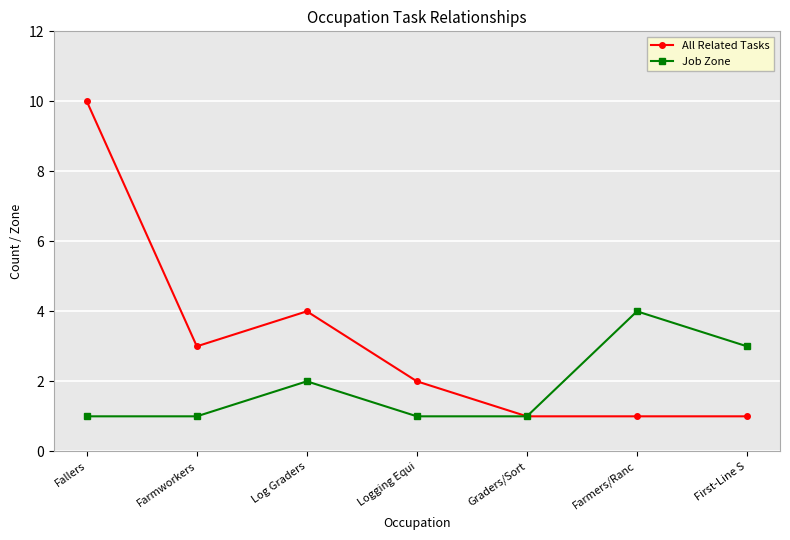

Is the value of All Related Tasks at Farmworkers greater than the value of Job Zone at Logging Equi?

Yes